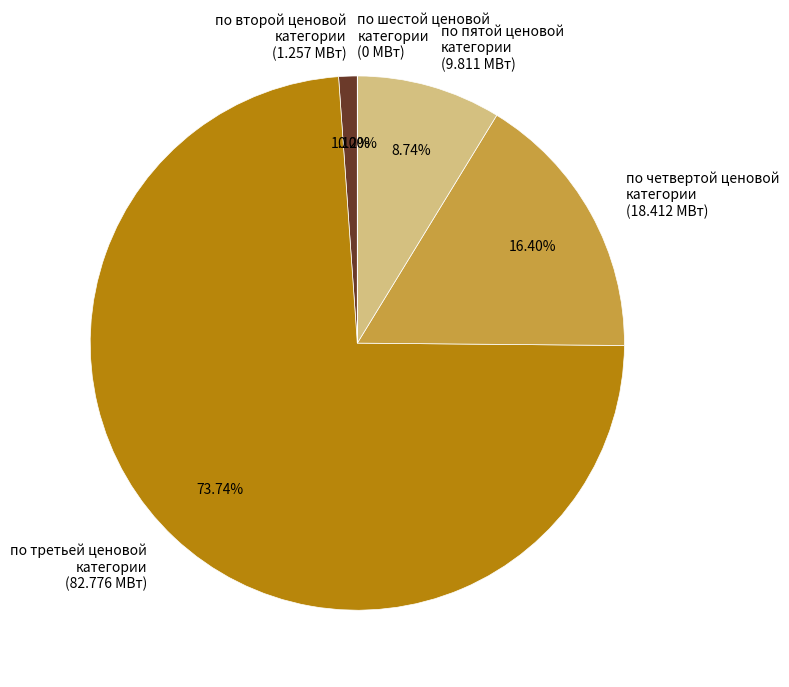

Do по пятой ценовой категории (9.811 МВт) and по второй ценовой категории (1.257 МВт) together represent more than half of the pie?

No